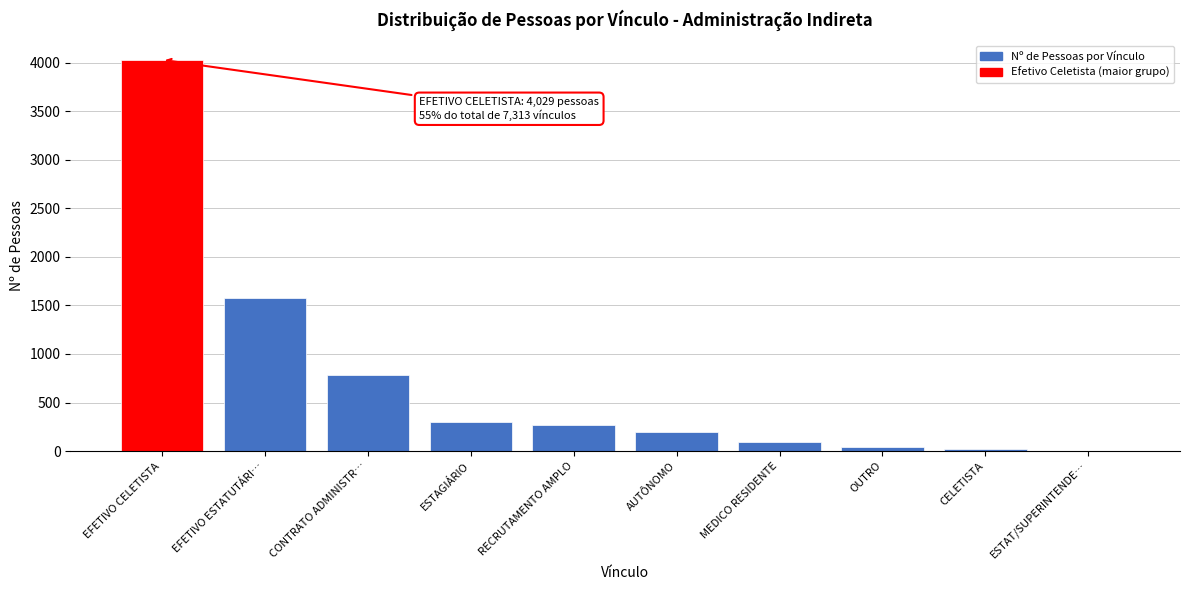

Reading left to right, what are all the values shown in this chart?

EFETIVO CELETISTA=4029	EFETIVO ESTATUTÁRI…=1574	CONTRATO ADMINISTR…=785	ESTAGIÁRIO=302	RECRUTAMENTO AMPLO=273	AUTÔNOMO=194	MEDICO RESIDENTE=89	OUTRO=45	CELETISTA=21	ESTAT/SUPERINTENDE…=1